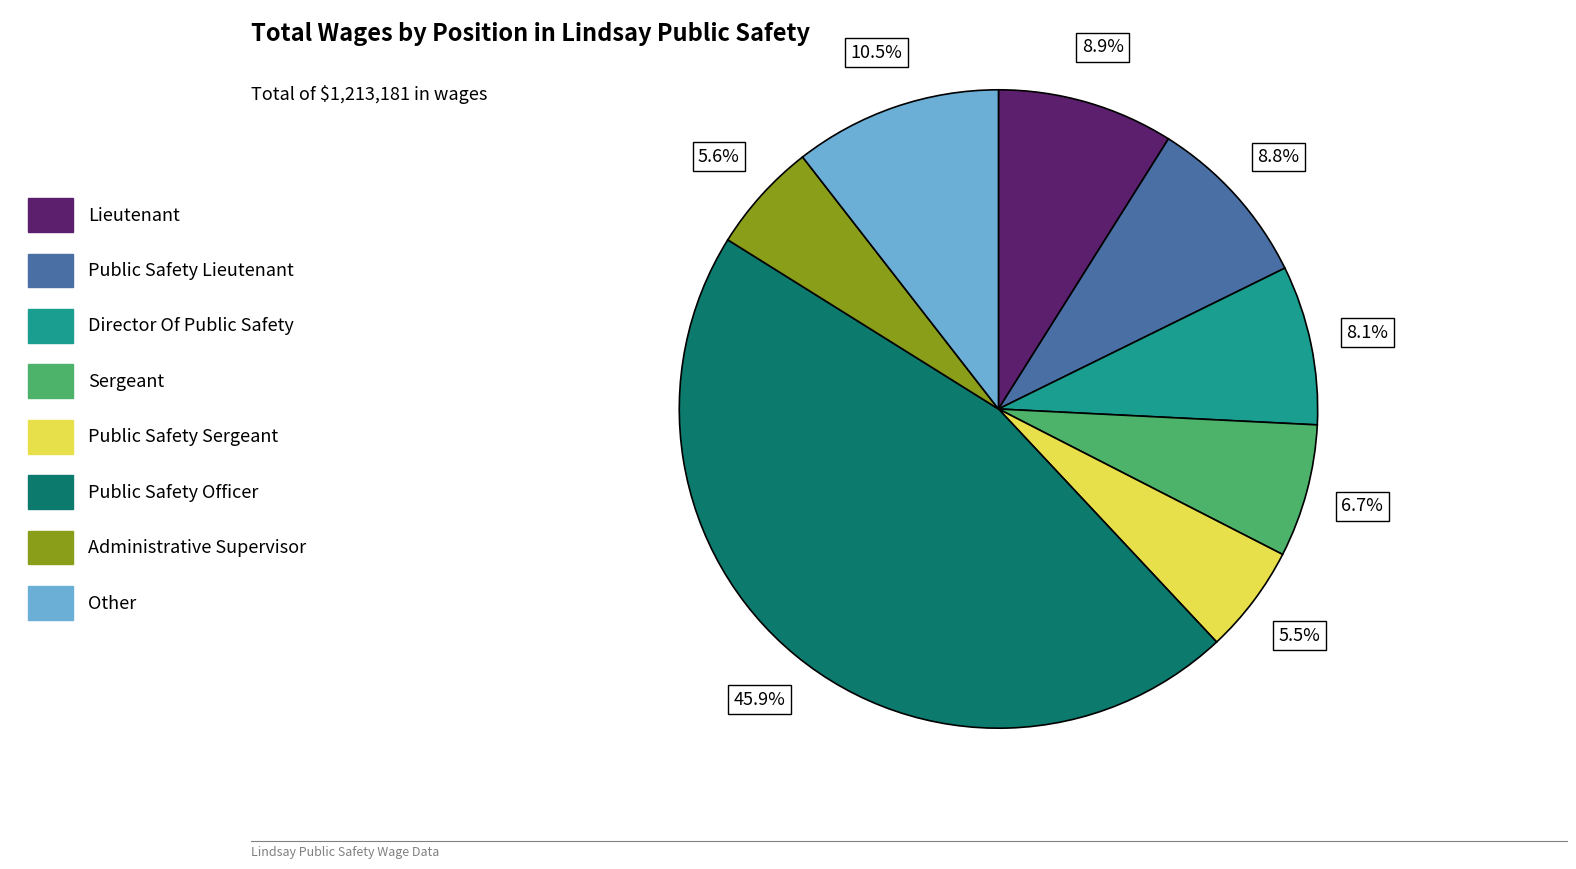

To the nearest percent, what is the difference between the largest and smallest slice percentages?

40%